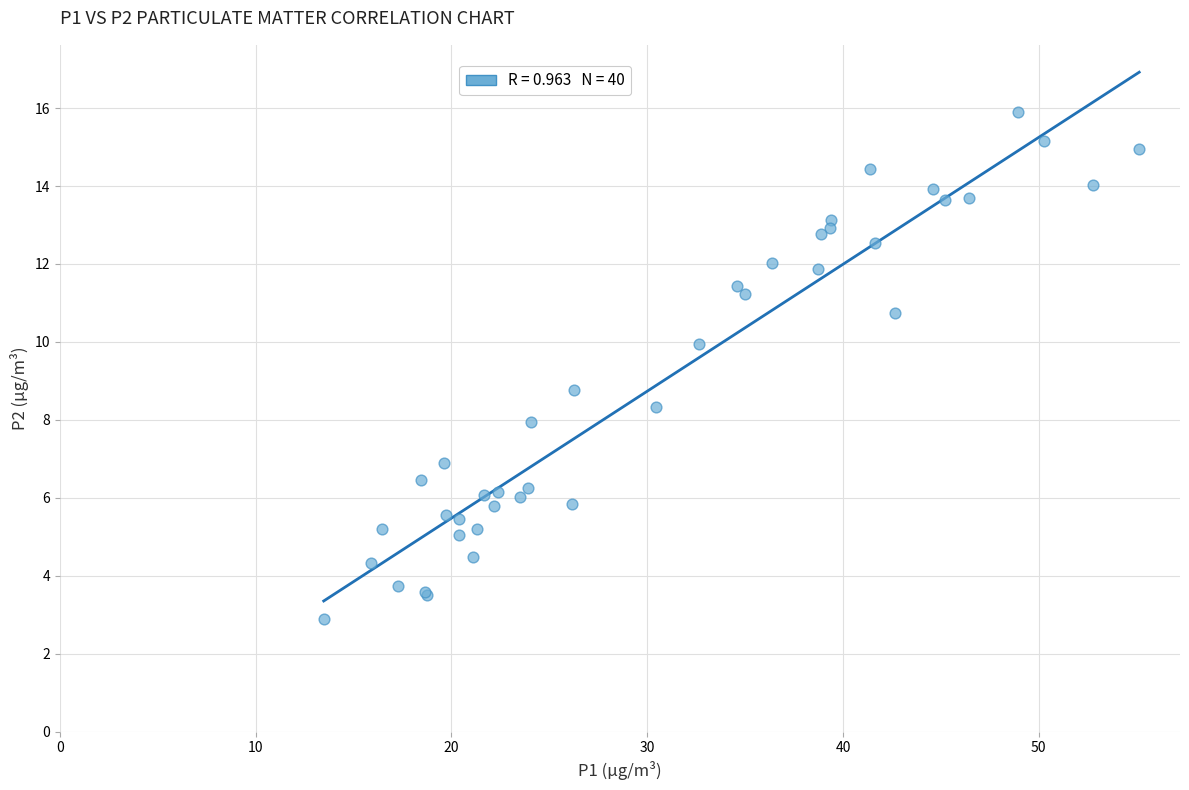

What Y value in the scatter plot is closest to 9?

8.8